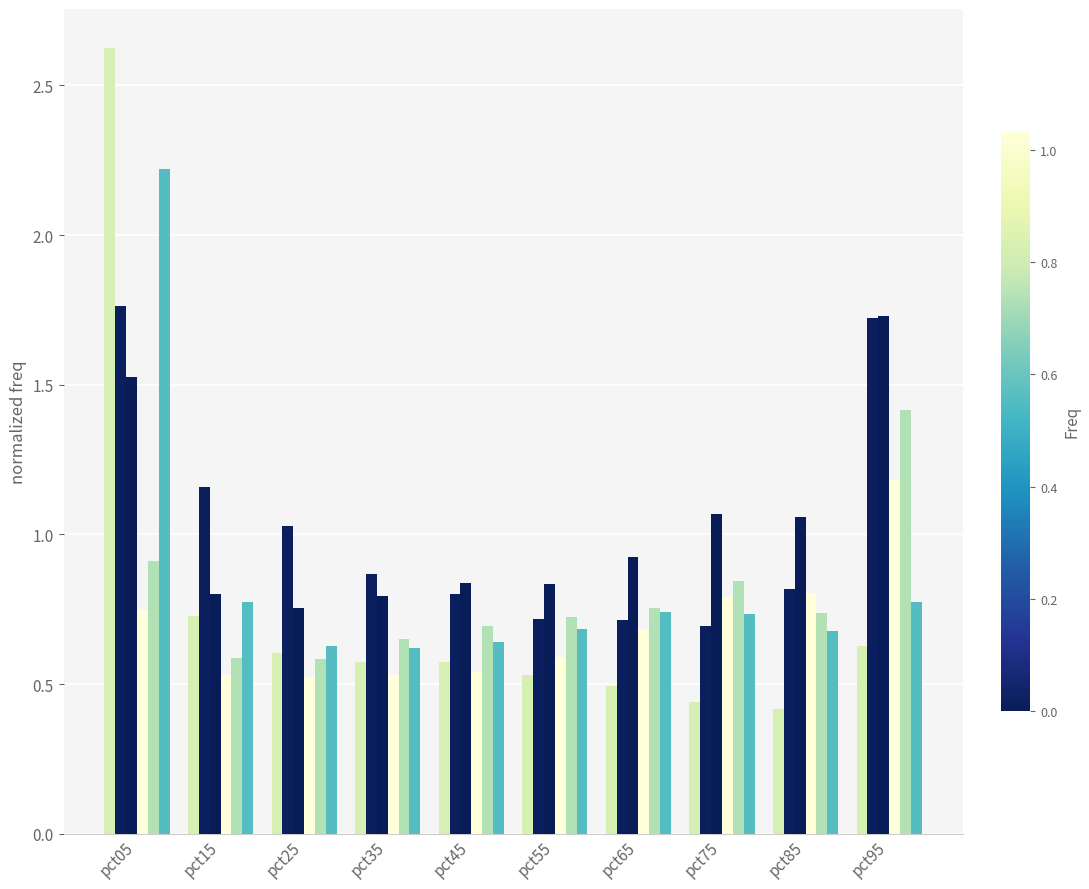

How many bars are there in total?

60